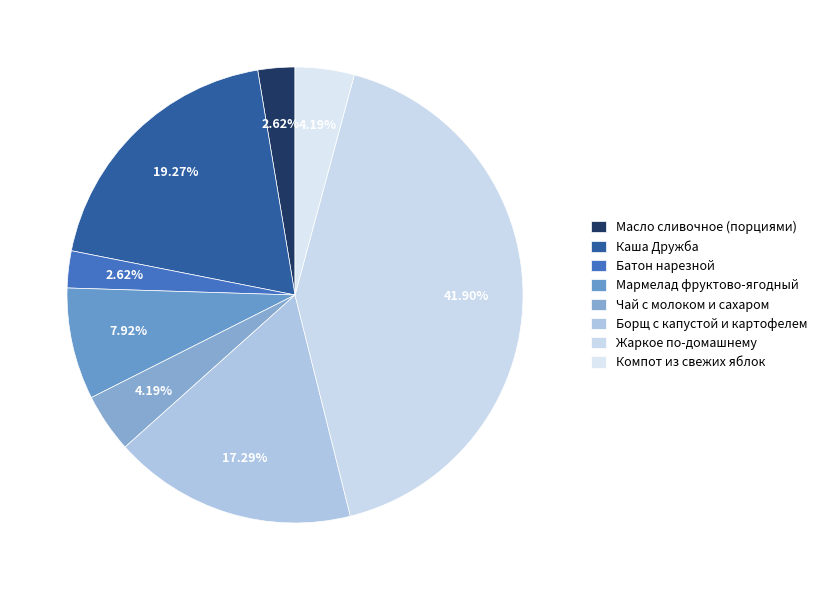

To the nearest percent, what is the average slice percentage?

12%